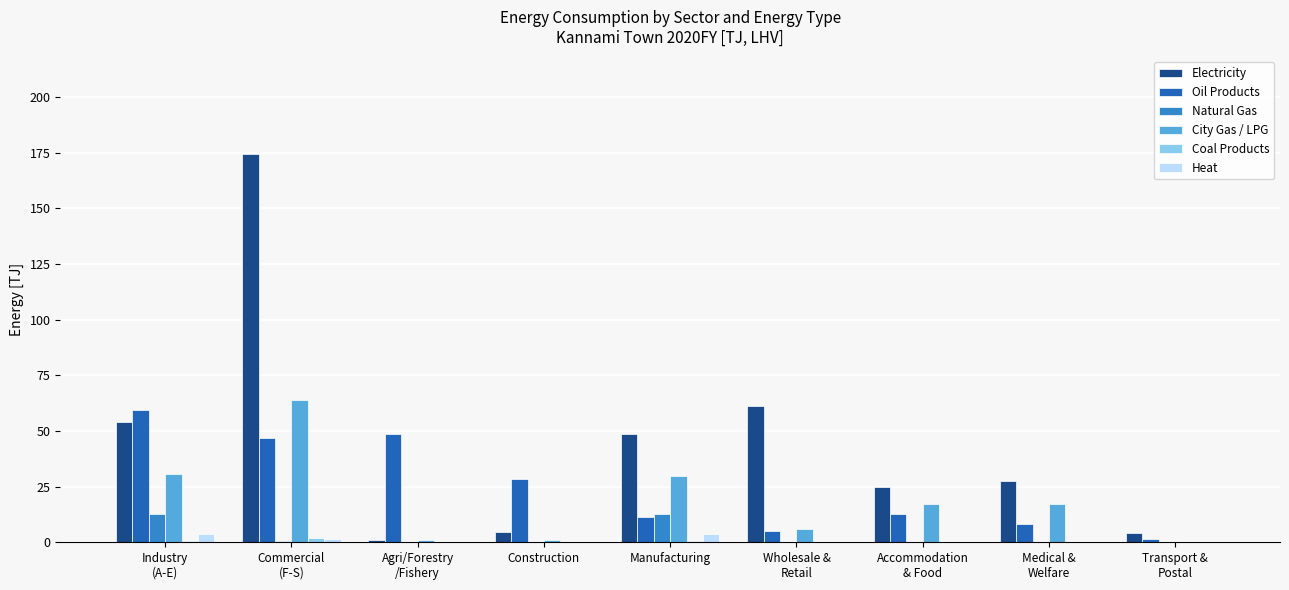

How many groups of bars are there?

9